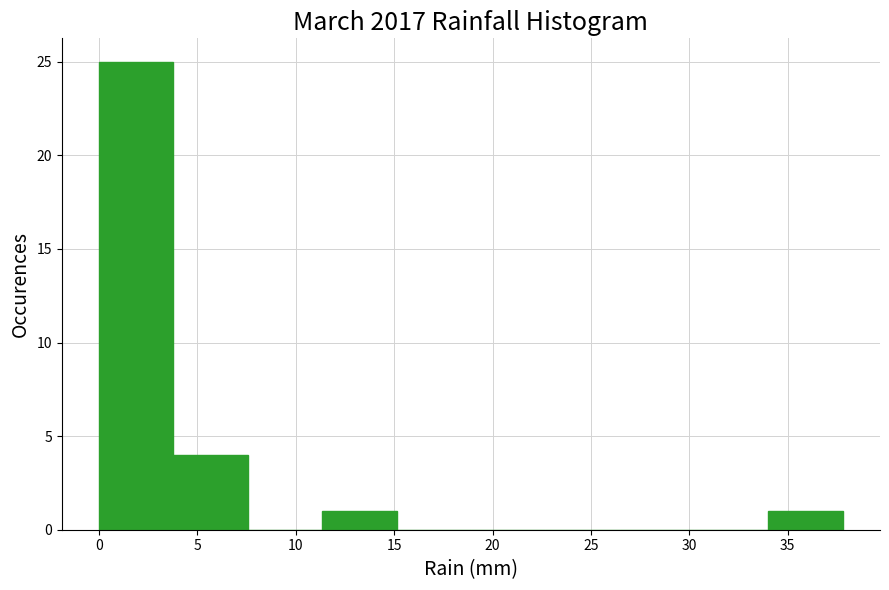

Reading left to right, transcribe this chart: for each bar, give the range it covers on the x-axis and its height. Neither the bar edges nor the heights are printed on the chart, so give them approximately, as read against the axes.

0.0 to 4.0: 25
4.0 to 7.5: 4
7.5 to 11.5: 0
11.5 to 15.0: 1
15.0 to 19.0: 0
19.0 to 22.5: 0
22.5 to 26.5: 0
26.5 to 30.0: 0
30.0 to 34.0: 0
34.0 to 38.0: 1